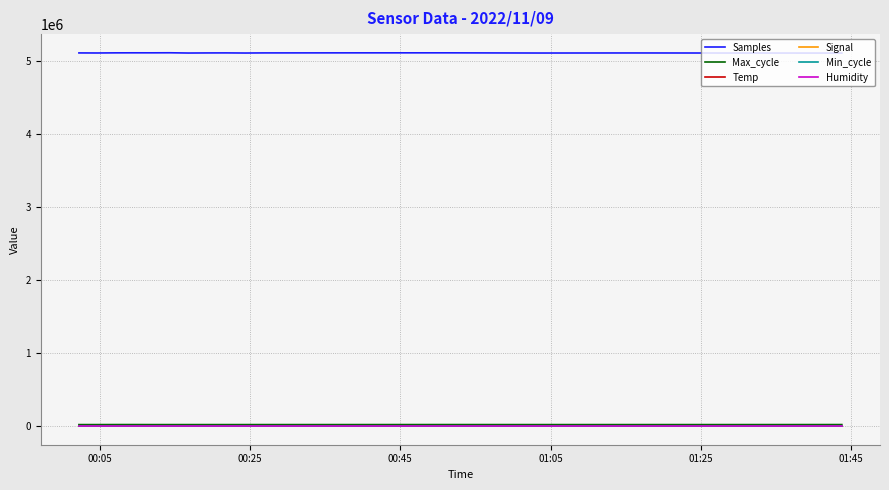

What is the lowest value of the Temp series?

17.1